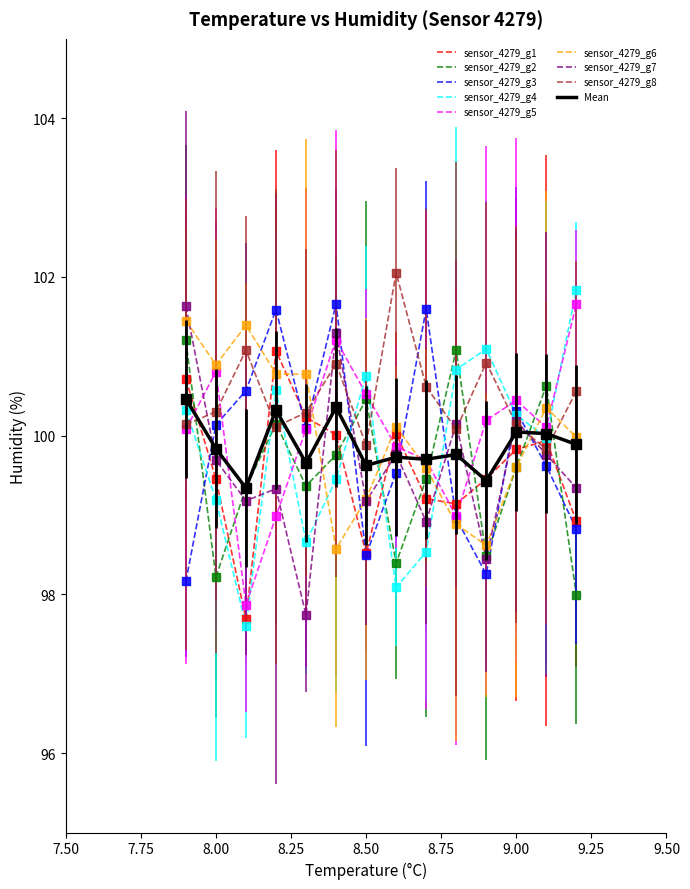

What is the maximum value for sensor_4279_g1?

101.1